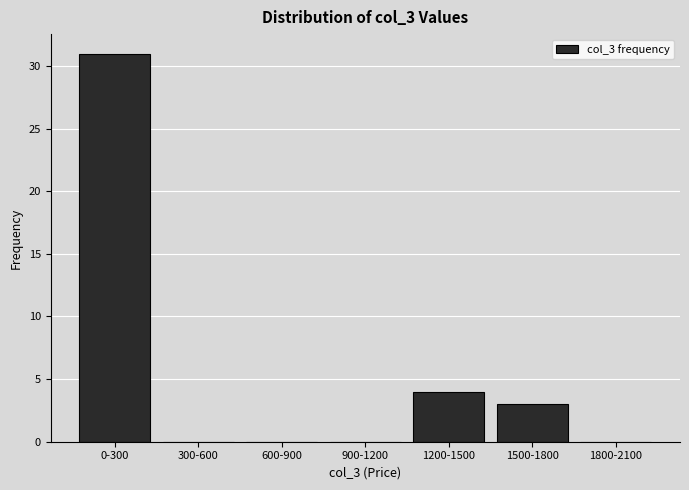

Reading left to right, transcribe all the data shown in this chart.

0-300=31	300-600=0	600-900=0	900-1200=0	1200-1500=4	1500-1800=3	1800-2100=0